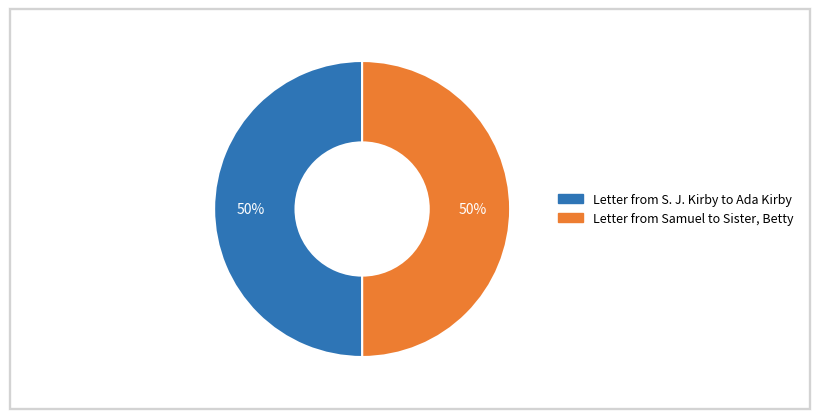

Is it true that Letter from Samuel to Sister, Betty is 60% of the pie?

False